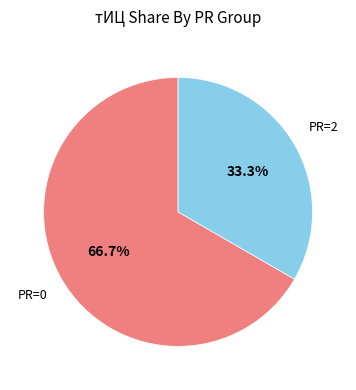

Is there a majority slice in this chart?

Yes